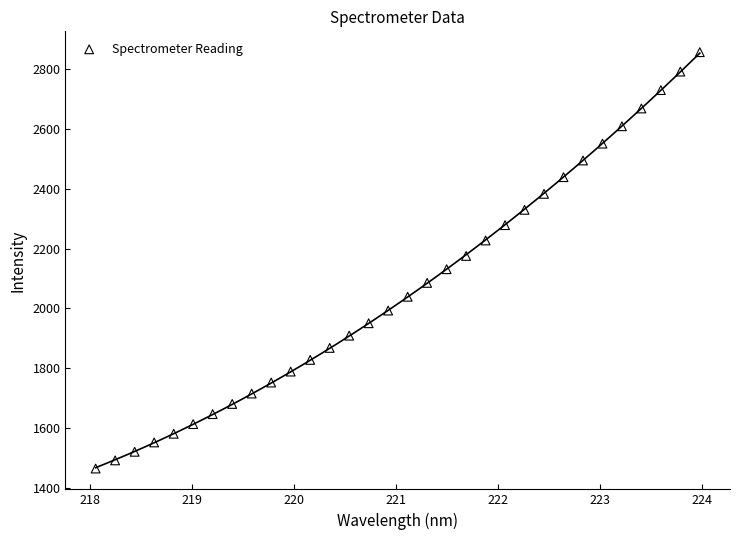

What is the range of Y values (max minus min)?

1392.4